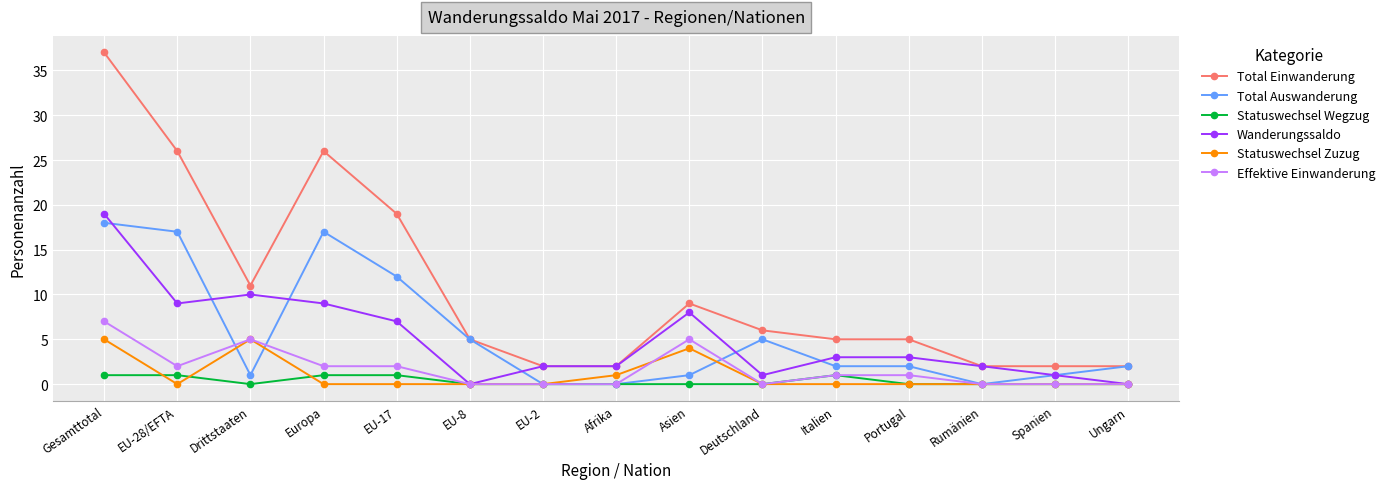

Which series has the largest range (max minus min)?

Total Einwanderung